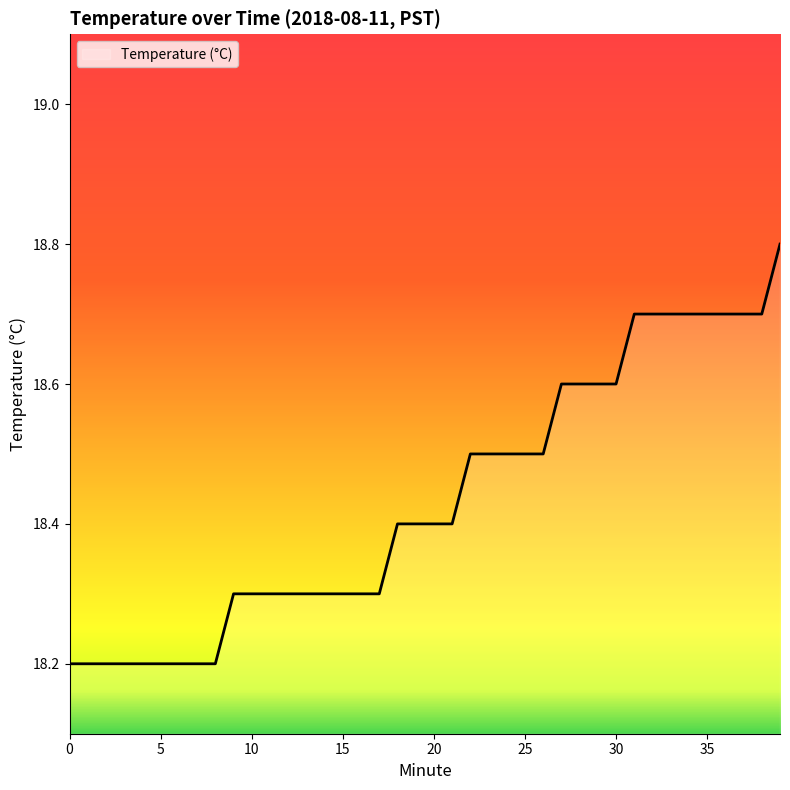

What is the smallest value displayed?

18.2